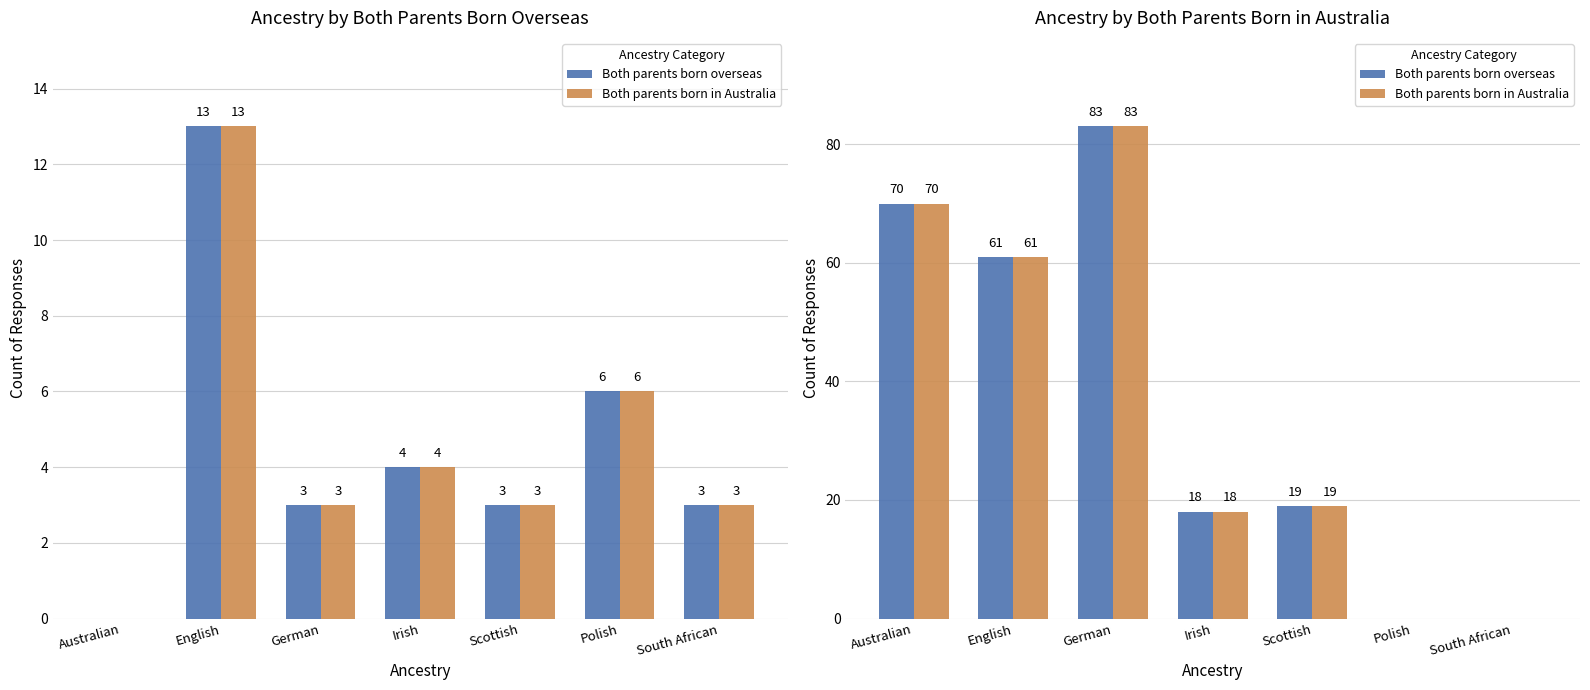

What is the difference between the second highest and second lowest values in the Both parents born in Australia series?

70